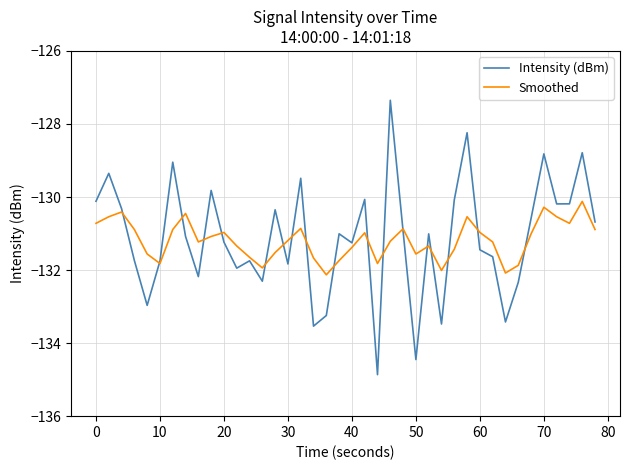

Which series has the widest spread of values?

Intensity (dBm)